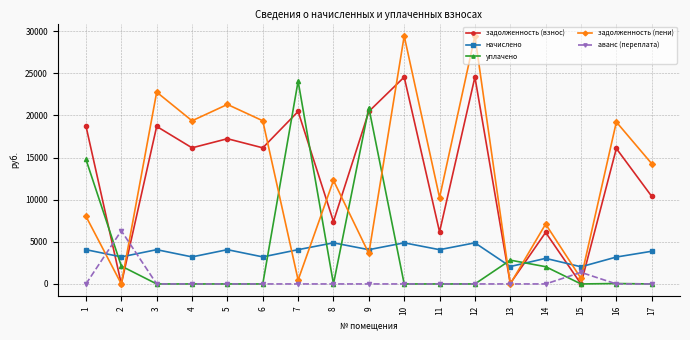

True or false: задолженность (пени) has more than 2 interior local peaks.

True